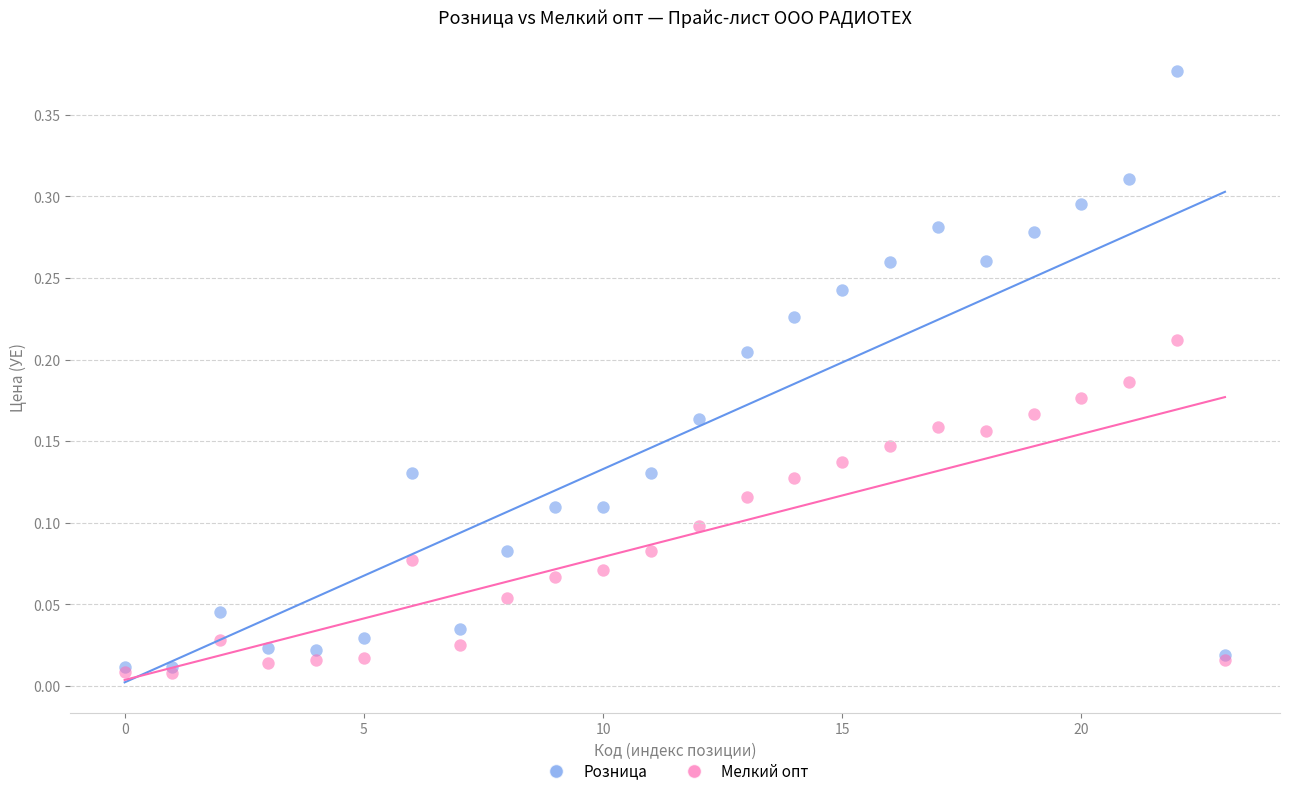

Which series reaches the maximum Y coordinate?

Розница